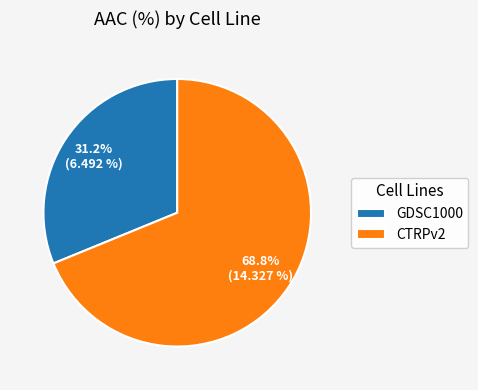

What is the majority slice?

CTRPv2